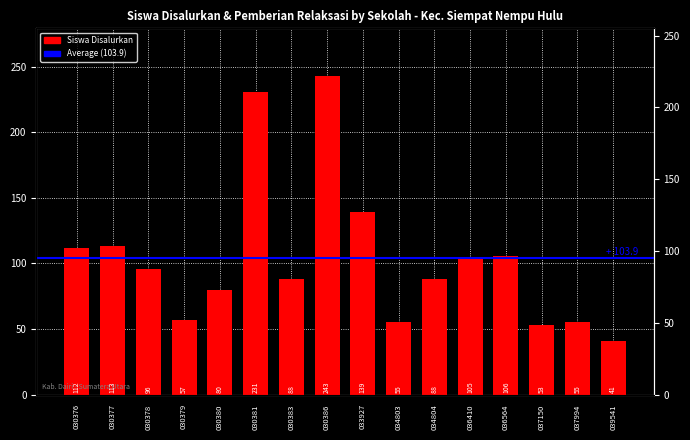

What is the greatest value displayed?

243